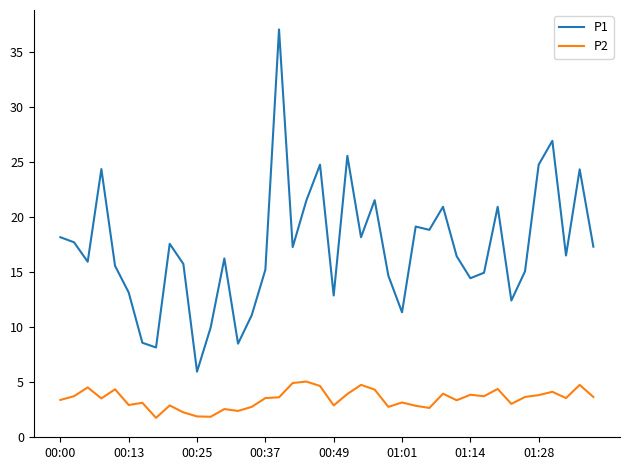

Which series has the largest total across all categories?

P1